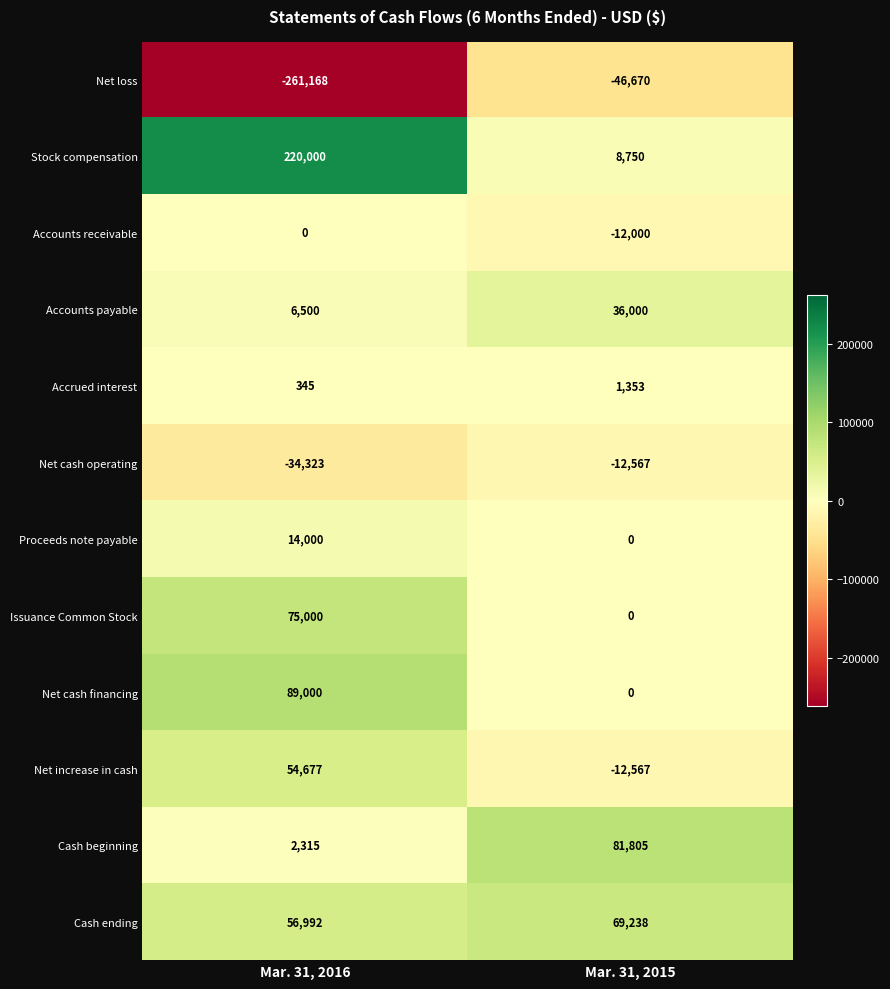

How many data points in Accounts payable are less than 36000?

1